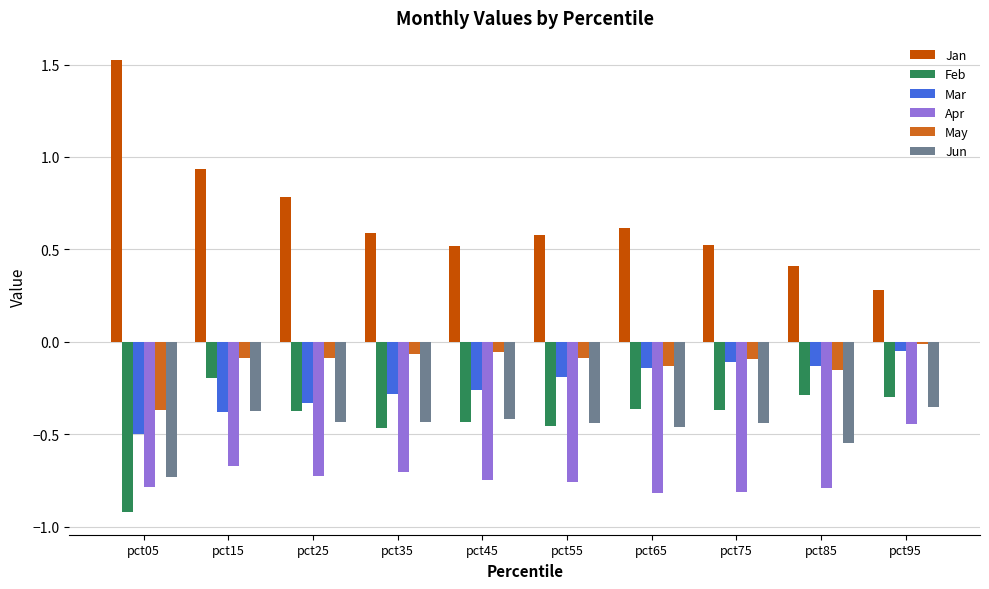

True or false: Mar has a value of -0.4 at pct15.

True